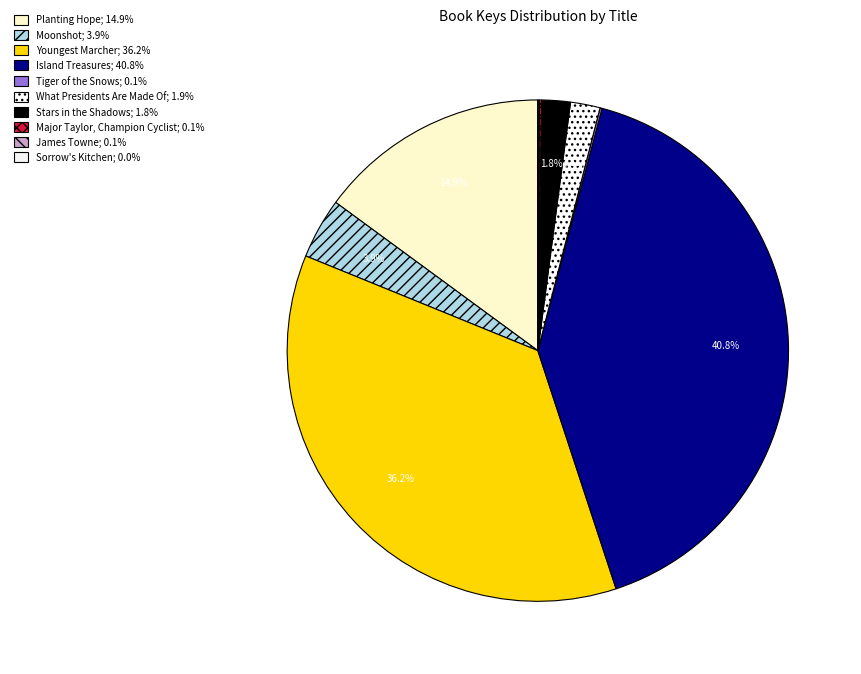

True or false: James Towne accounts for 15% of the total.

False